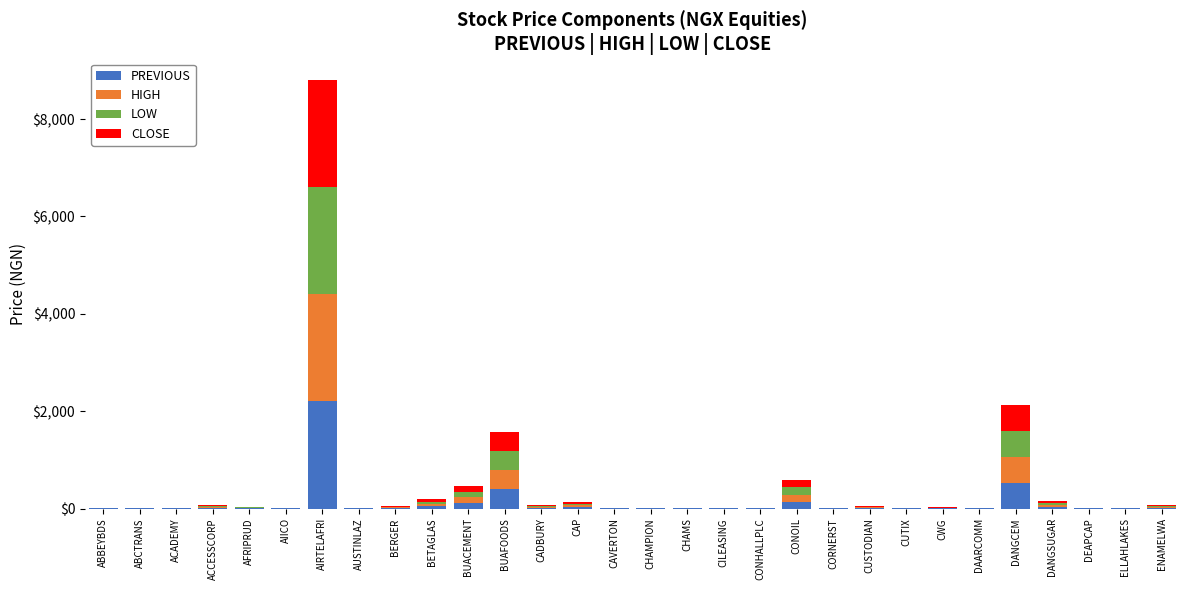

At which category is the sum across all series the highest?

AIRTELAFRI